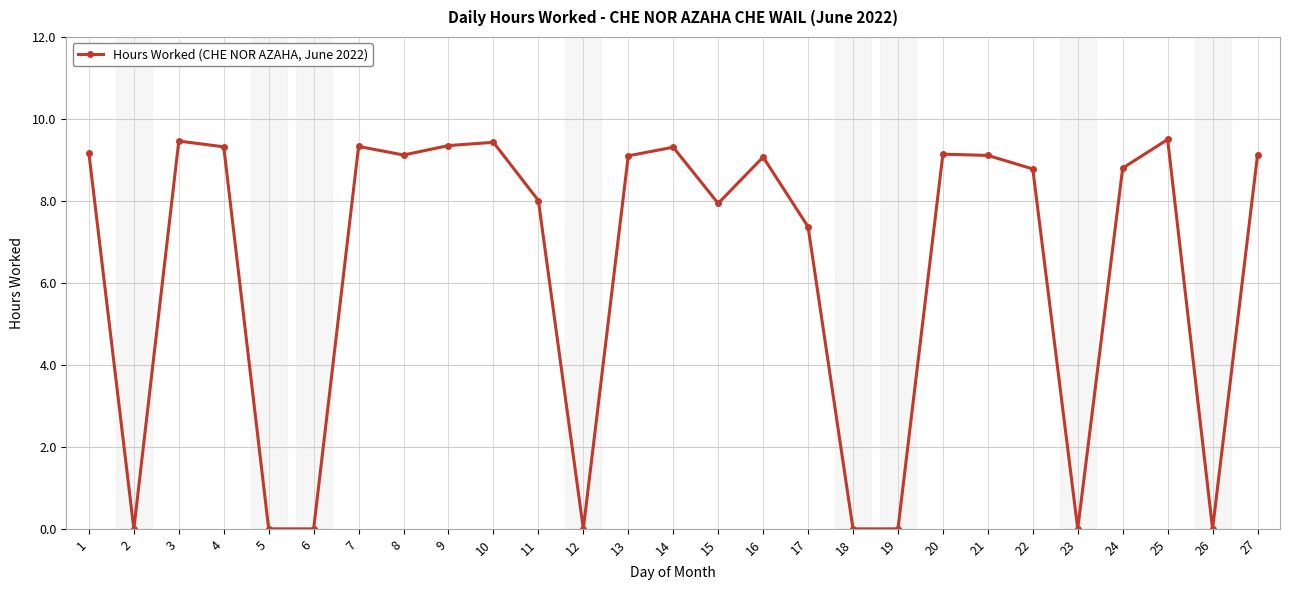

How many categories are shown in the chart?

27